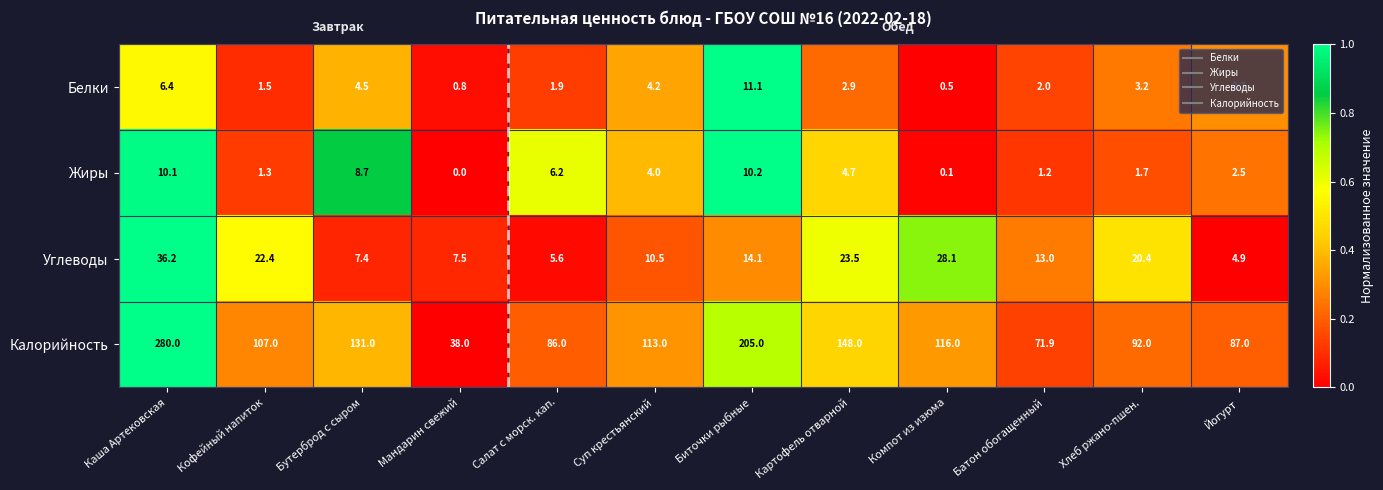

What is the difference between the Углеводы values at Кофейный напиток and Биточки рыбные?

8.3